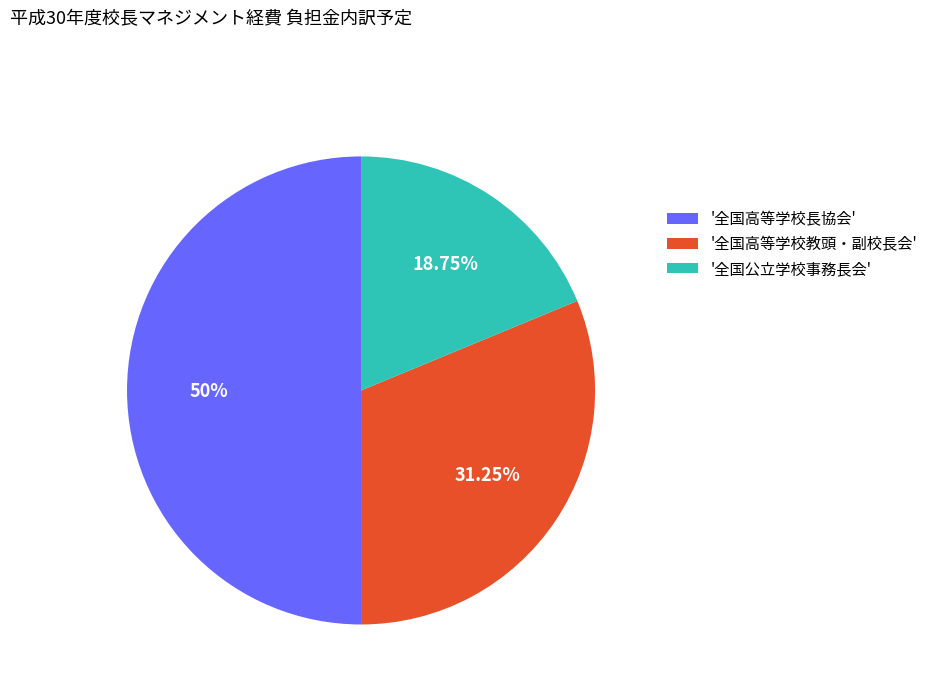

Does '全国公立学校事務長会' account for over 50% of the chart?

No